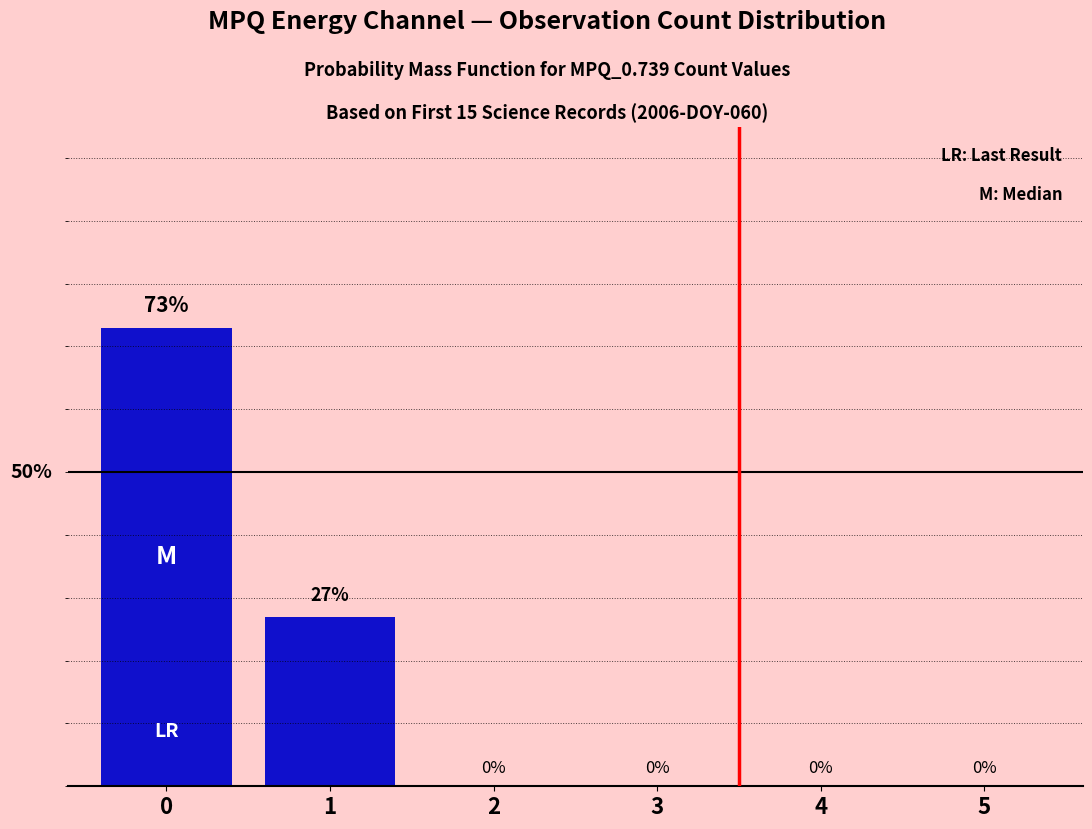

How many values are between 0 and 27?

5